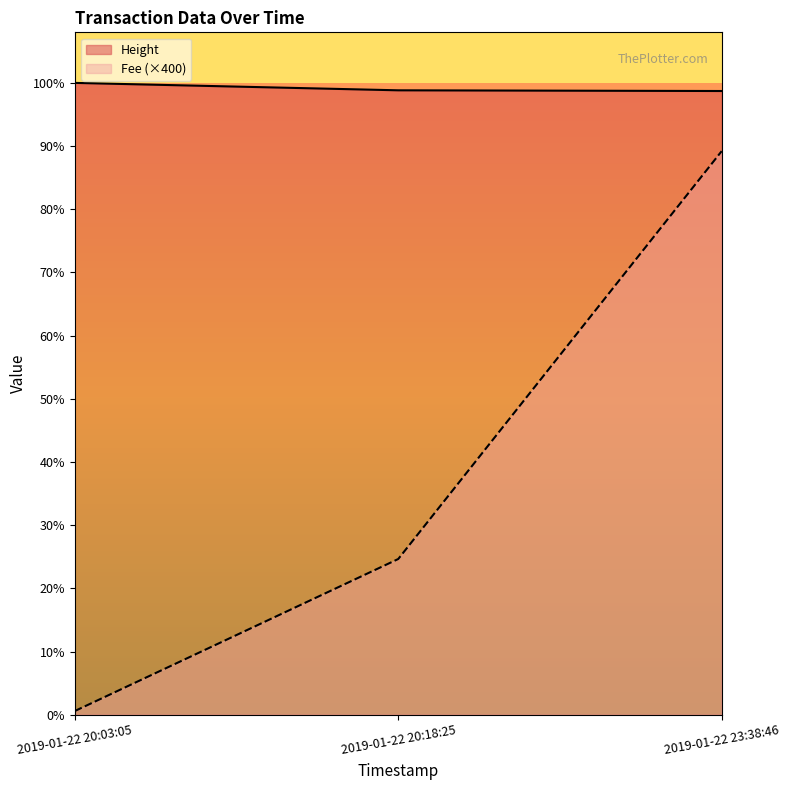

List the series in order of their peak value, highest first.

Height, Fee (×400)